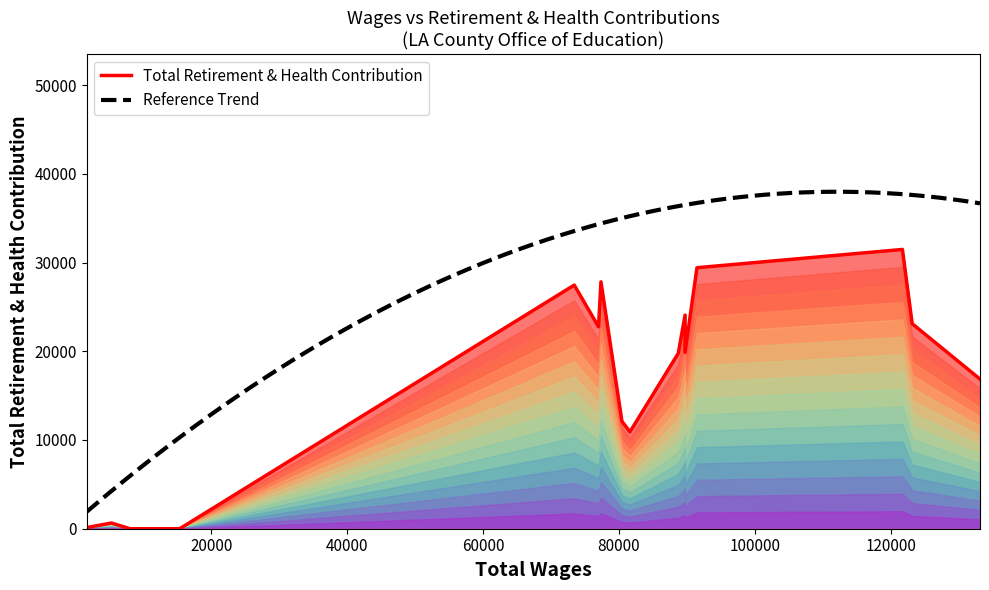

The chart shows a value of 4214 at Accountant (81622). True or false?

False